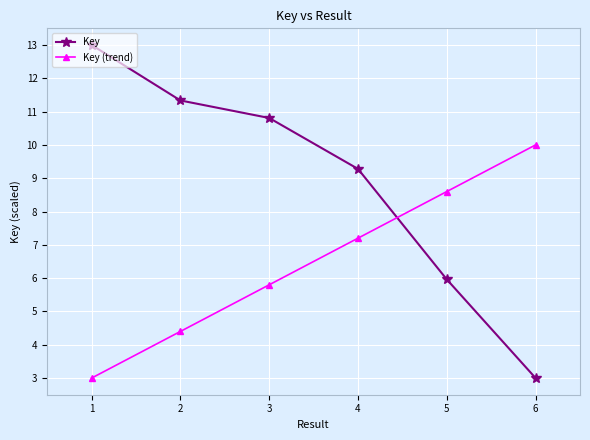

True or false: Key and Key (trend) cross at least once.

True